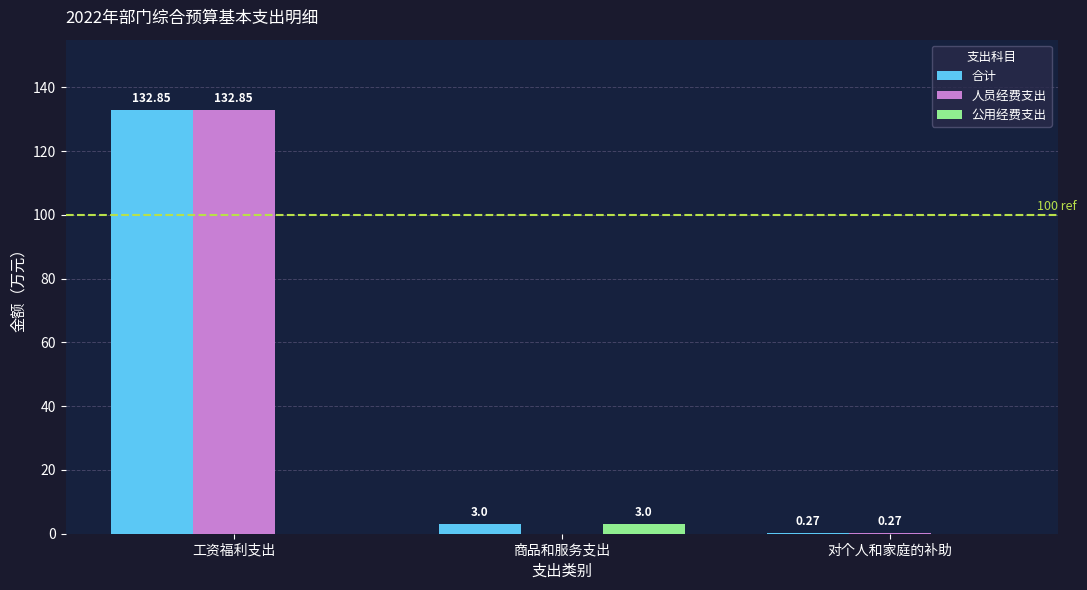

True or false: 人员经费支出 has a value of 228.8 at 工资福利支出.

False